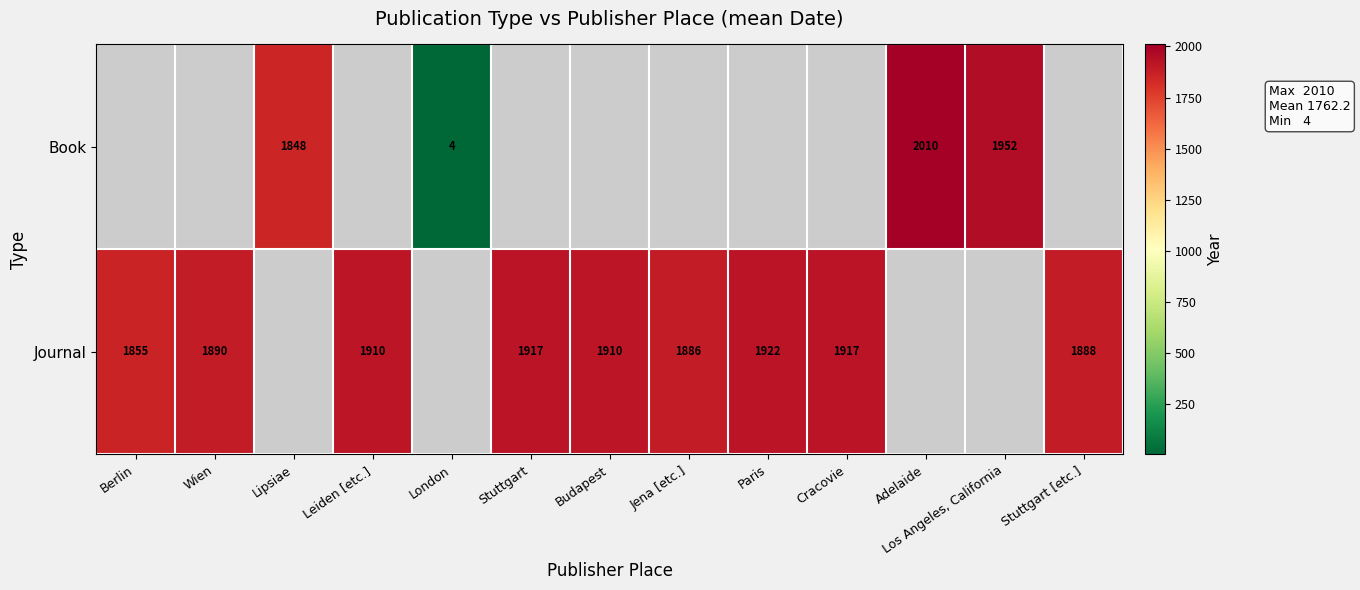

How many data points does each series have?

13